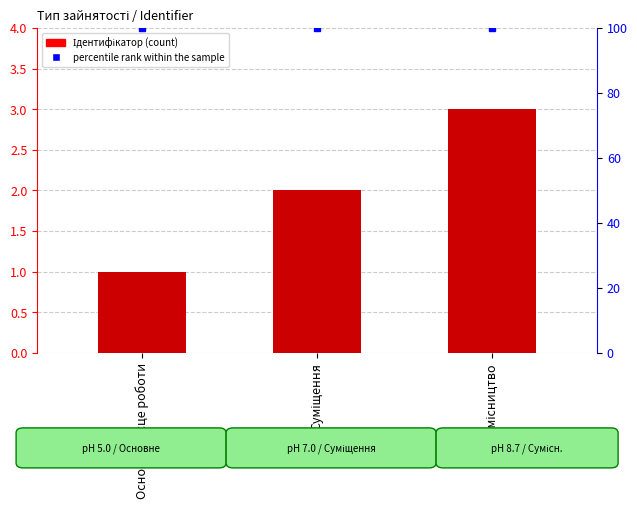

What is the spread (max minus min) of values at Сумісництво?

97